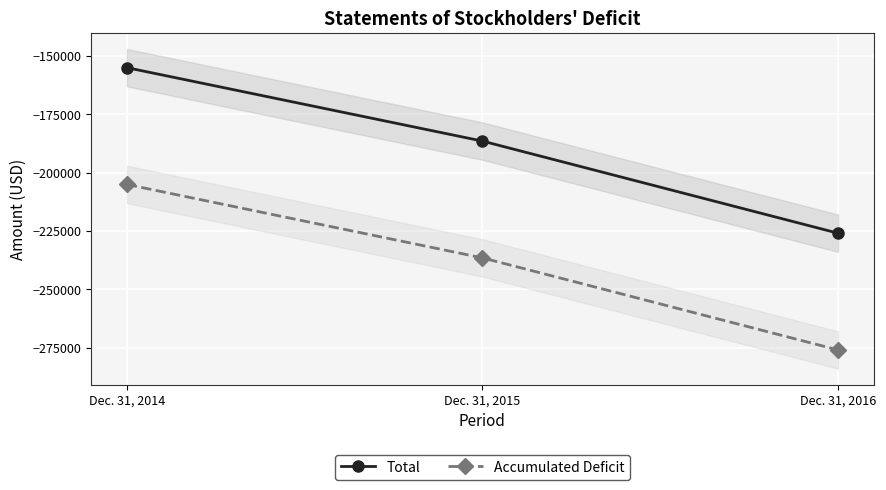

The Total series shows -86741 at Dec. 31, 2016. True or false?

False